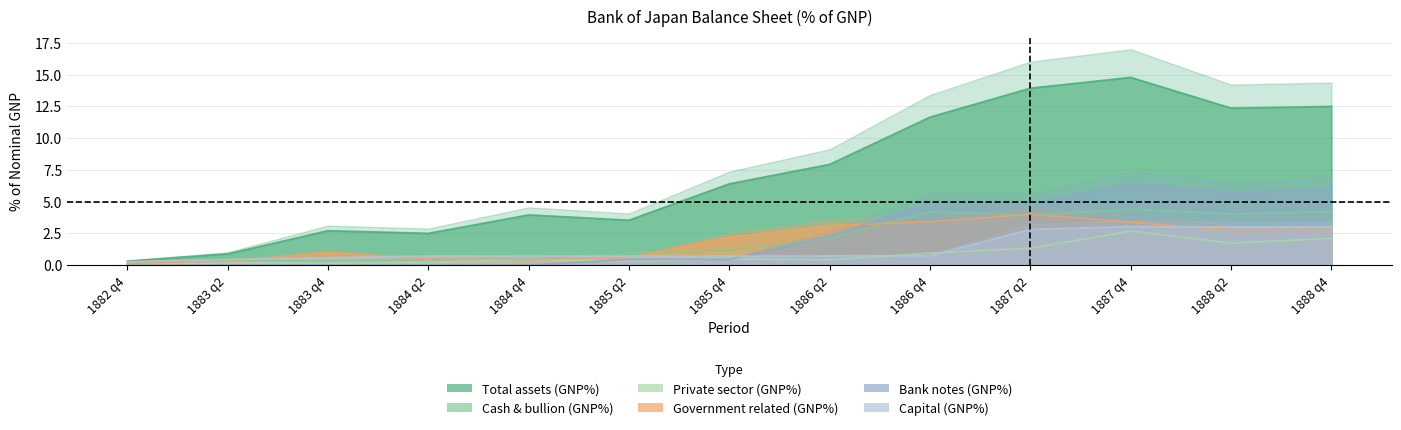

How many times do Private sector (GNP%) and Capital (GNP%) cross each other?

2